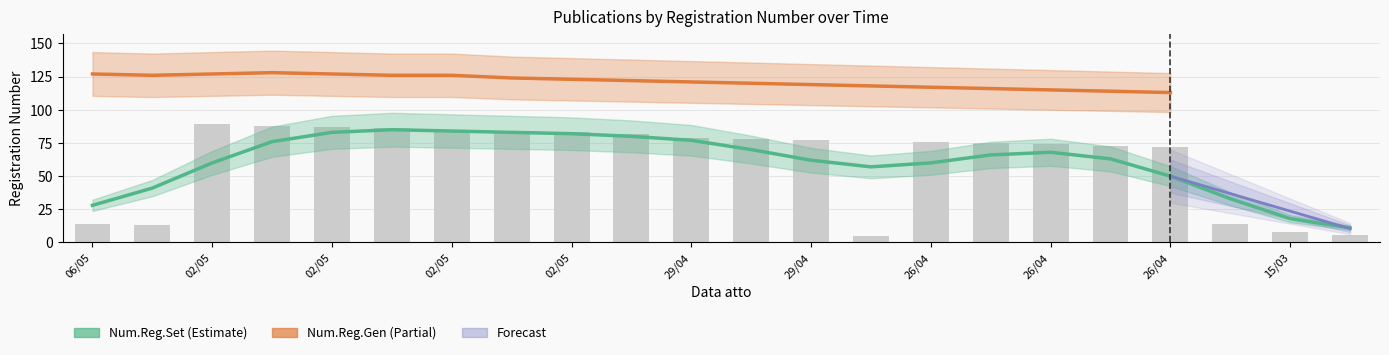

What is the change in value from 26/04 to 26/04?

-3